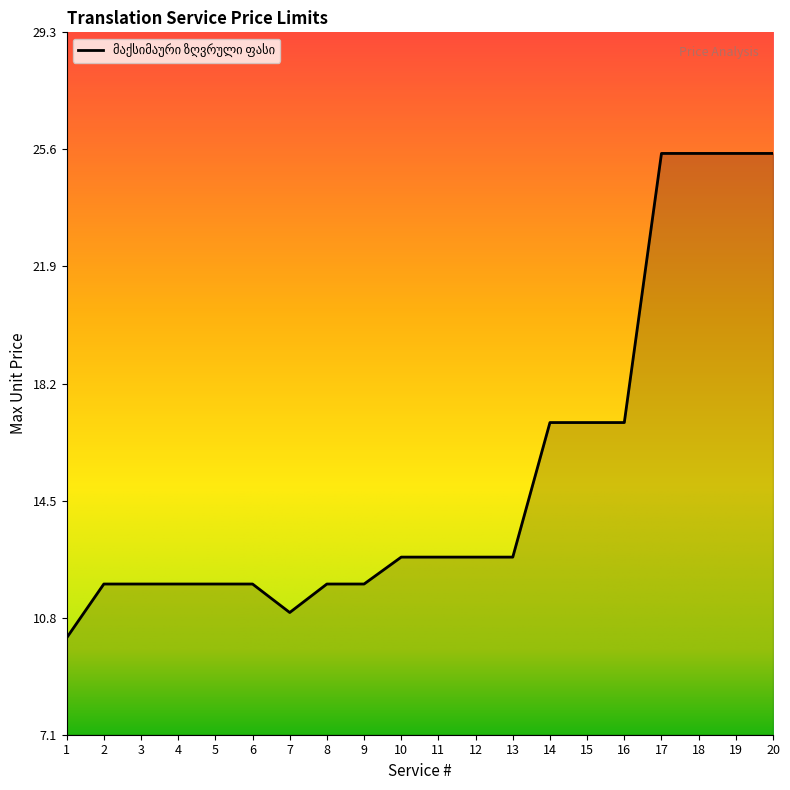

Between 20 and 15, which is larger?

20